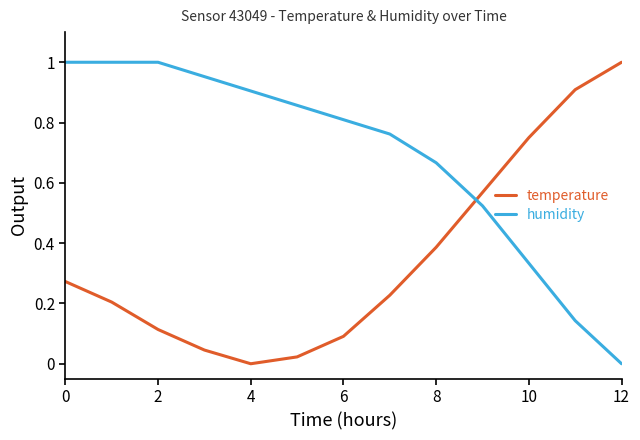

What are all the series names shown in the legend?

temperature, humidity